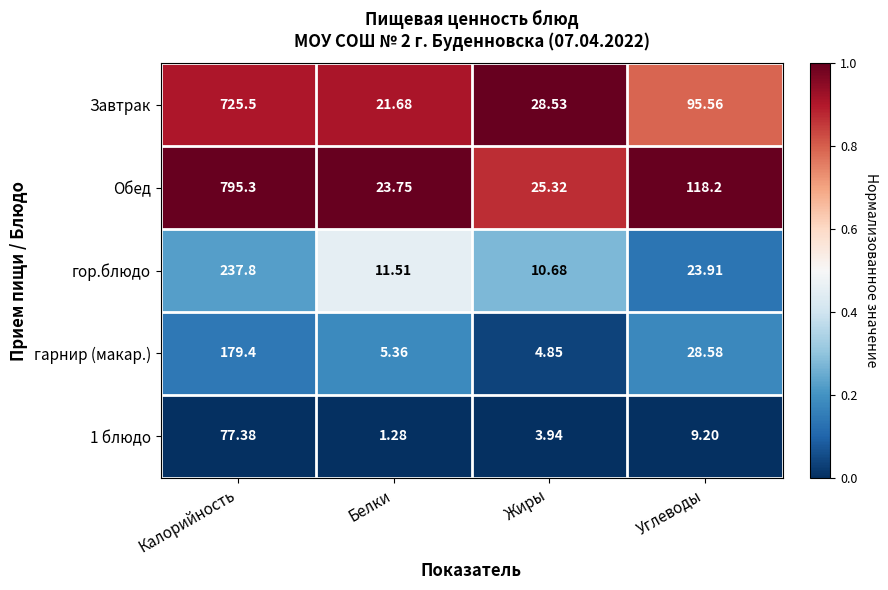

Between Калорийность and Жиры, which series saw the biggest shift?

Обед